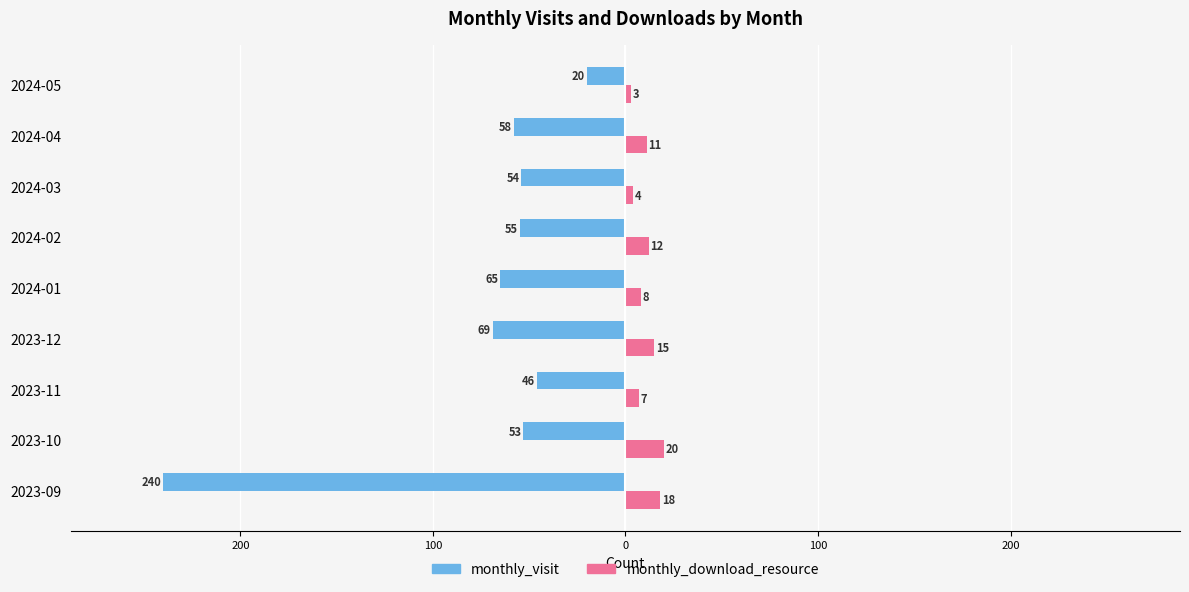

What are all the series names shown in the legend?

monthly_visit, monthly_download_resource